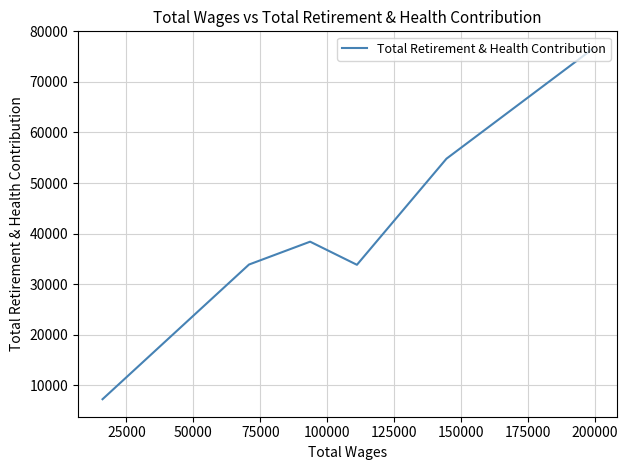

What is the minimum value shown in the chart?

7270